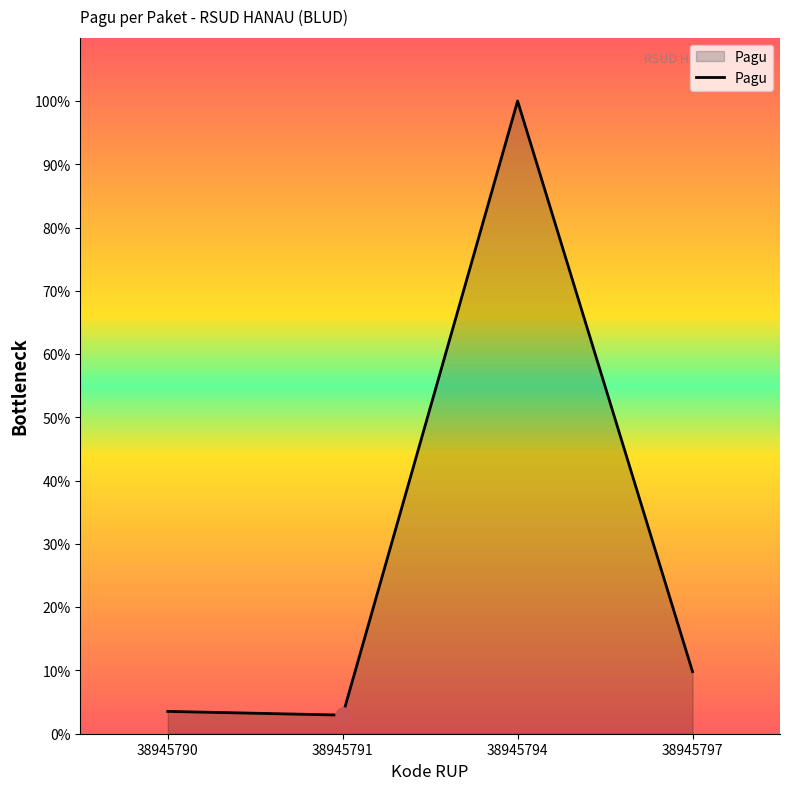

Approximately how many times larger is the value at 38945797 compared to 38945791?

3.3